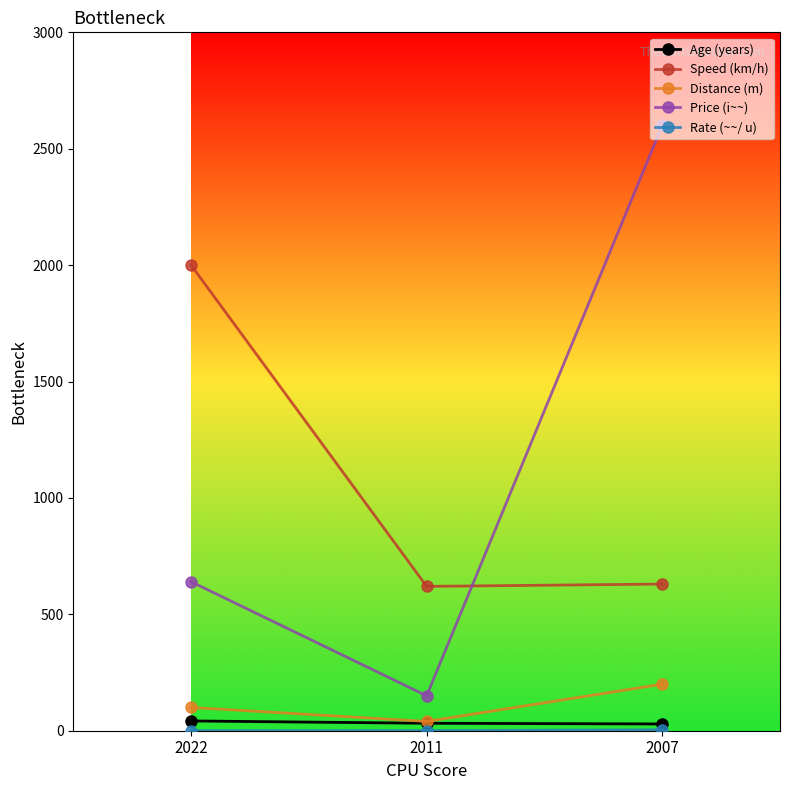

At which label is Speed (km/h) closest to 1310?

2007